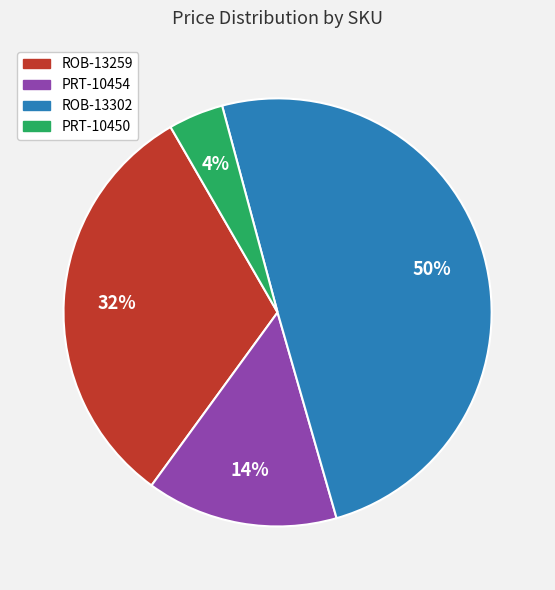

The PRT-10454 slice represents 9% of the pie. True or false?

False